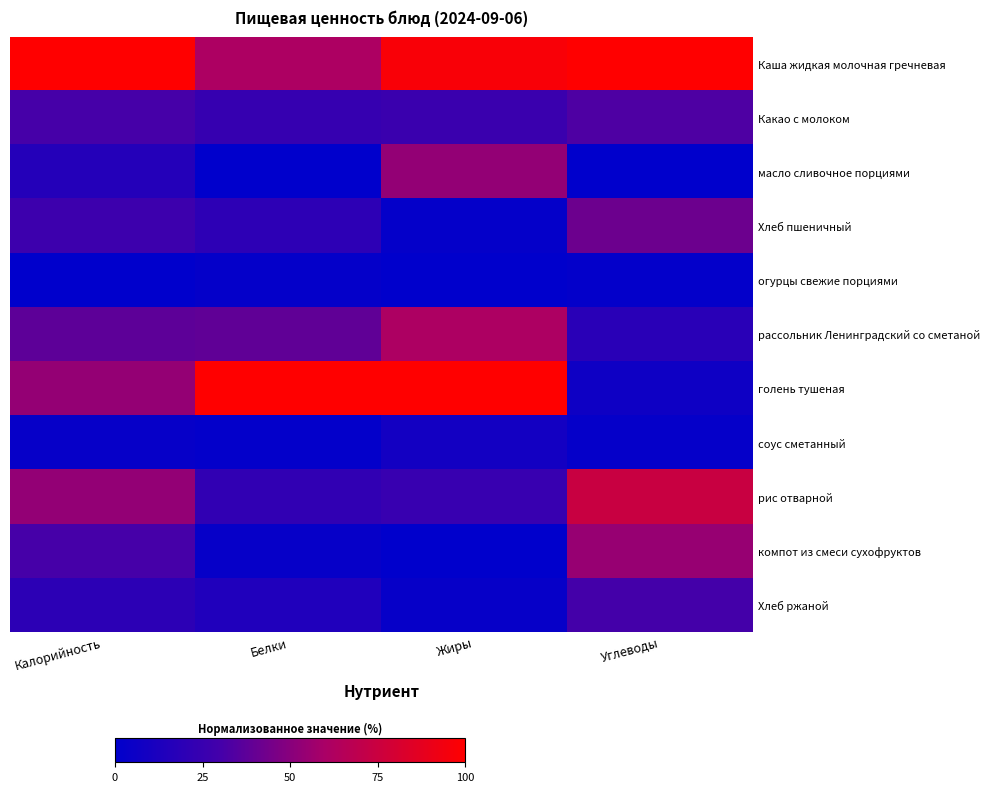

Reading right to left, extract all data points from this chart.

Каша жидкая молочная гречневая: Углеводы=100.0	Жиры=97.0	Белки=61.7	Калорийность=100.0
Какао с молоком: Углеводы=33.2	Жиры=25.8	Белки=24.2	Калорийность=30.7
масло сливочное порциями: Углеводы=0.0	Жиры=53.3	Белки=0.0	Калорийность=16.1
Хлеб пшеничный: Углеводы=41.8	Жиры=2.2	Белки=20.2	Калорийность=27.1
огурцы свежие порциями: Углеводы=1.9	Жиры=0.0	Белки=2.1	Калорийность=0.0
рассольник Ленинградский со сметаной: Углеводы=18.4	Жиры=61.6	Белки=38.6	Калорийность=37.8
голень тушеная: Углеводы=6.6	Жиры=100.0	Белки=100.0	Калорийность=53.6
соус сметанный: Углеводы=2.5	Жиры=8.8	Белки=1.6	Калорийность=3.1
рис отварной: Углеводы=73.9	Жиры=24.6	Белки=22.0	Калорийность=53.3
компот из смеси сухофруктов: Углеводы=54.5	Жиры=0.1	Белки=3.1	Калорийность=30.8
Хлеб ржаной: Углеводы=30.1	Жиры=3.1	Белки=14.3	Калорийность=19.7